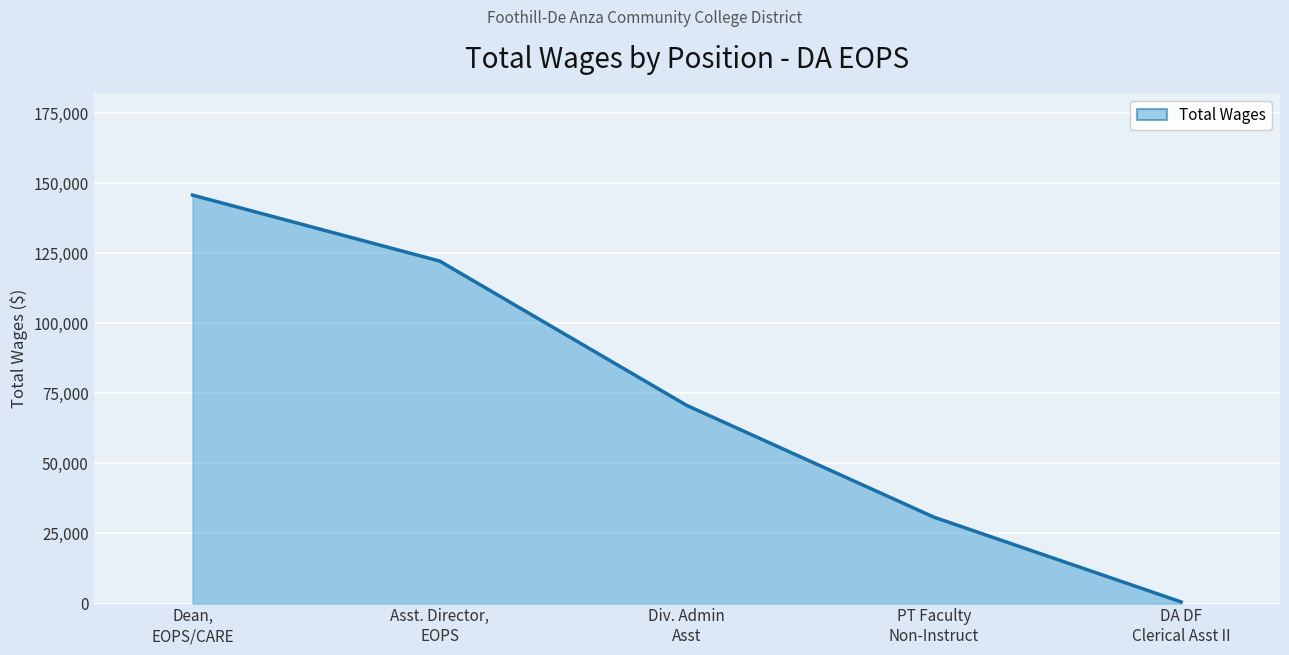

Does the chart display data point markers on the line(s)?

No